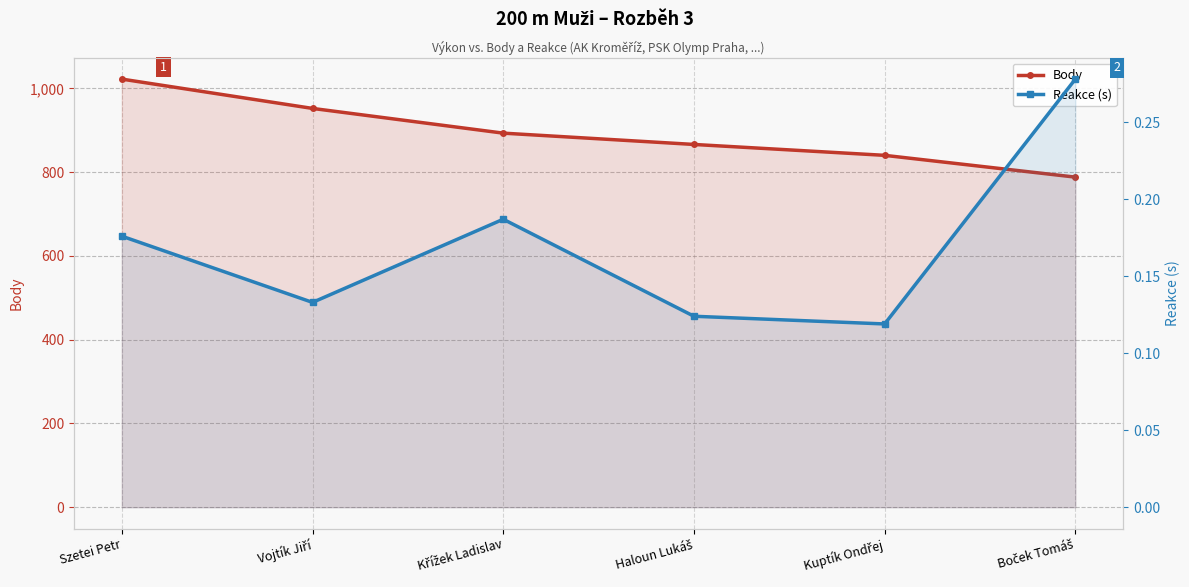

Is it true that Reakce (s) equals 0.2 at Szetei Petr?

True